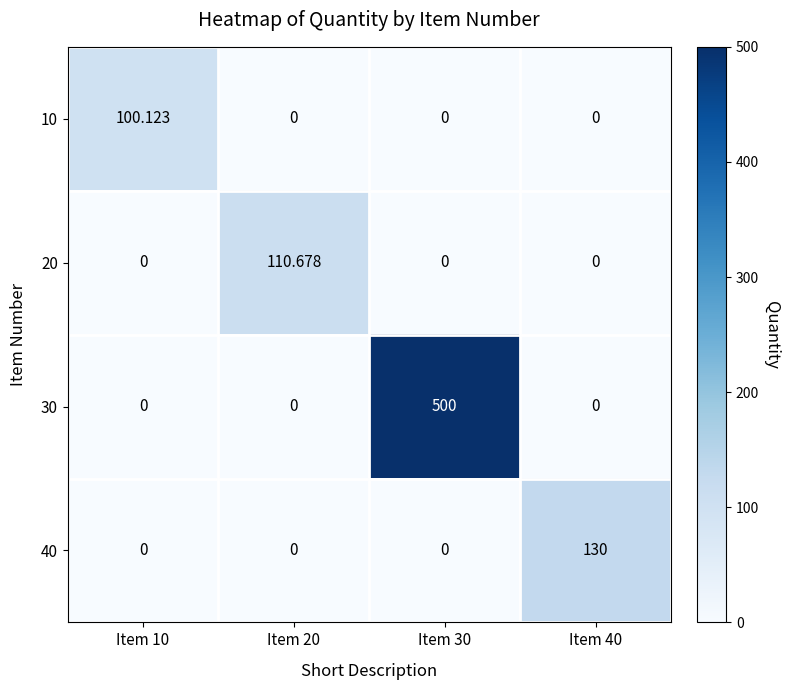

Is the value of 40 at Item 40 greater than the value of 10 at Item 30?

Yes